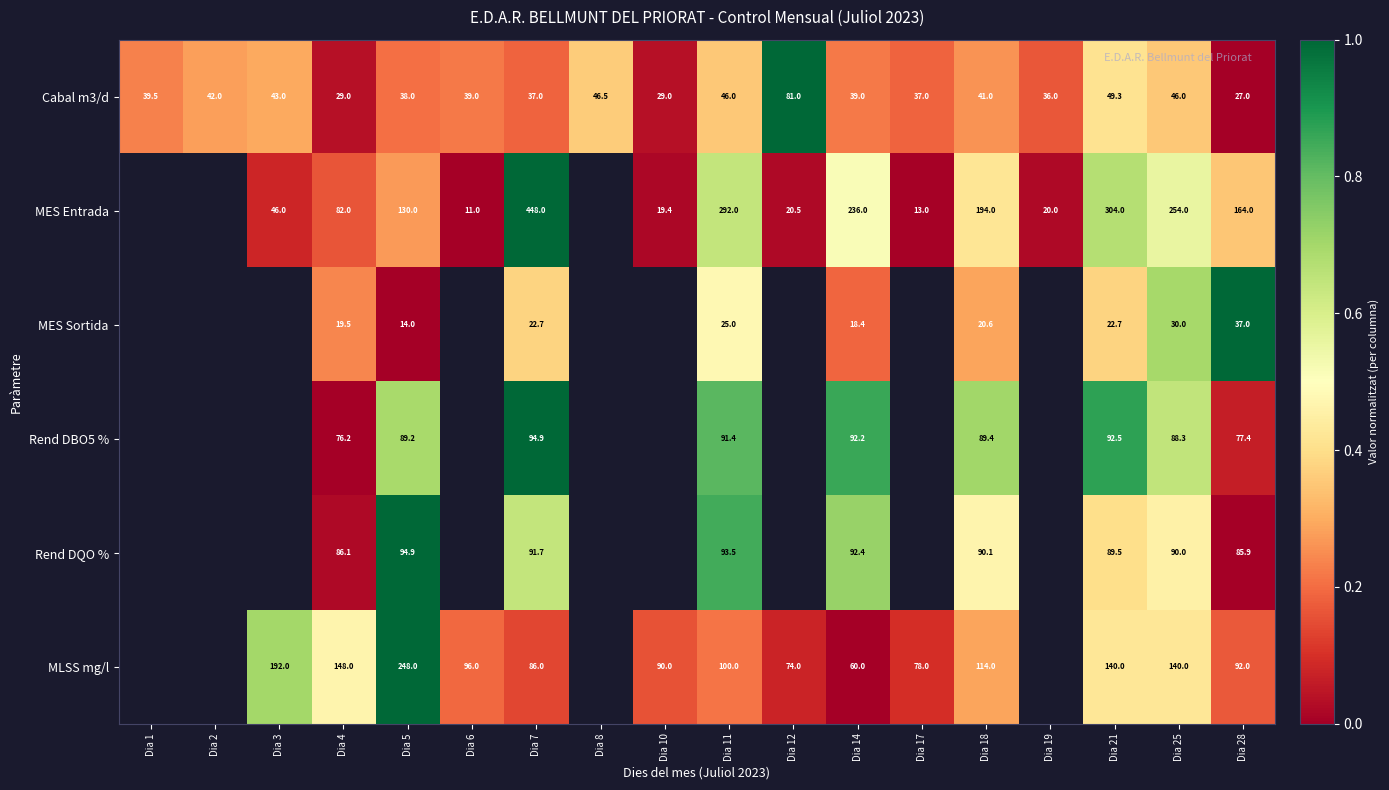

True or false: MLSS mg/l has a value of 0.1 at Dia 21.

False